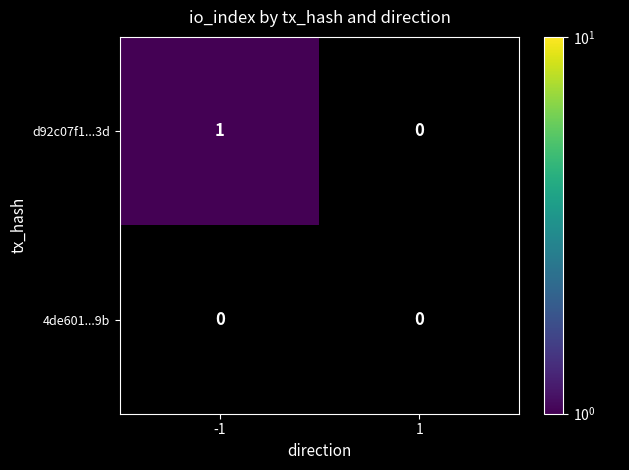

The 4de601...9b series shows 0 at 1. True or false?

True